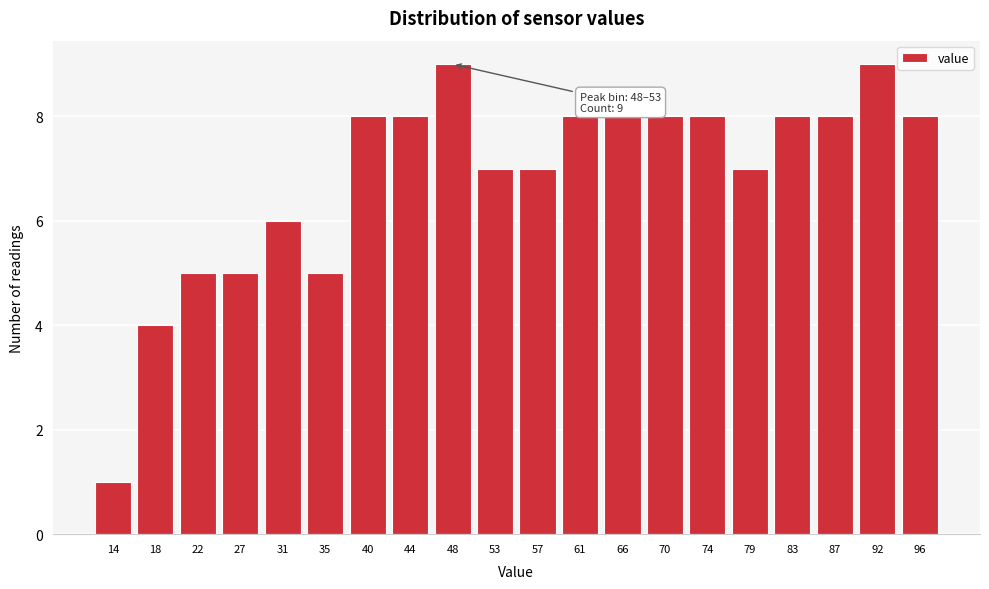

Reading left to right, extract all data points from this chart.

14=1	18=4	22=5	27=5	31=6	35=5	40=8	44=8	48=9	53=7	57=7	61=8	66=8	70=8	74=8	79=7	83=8	87=8	92=9	96=8